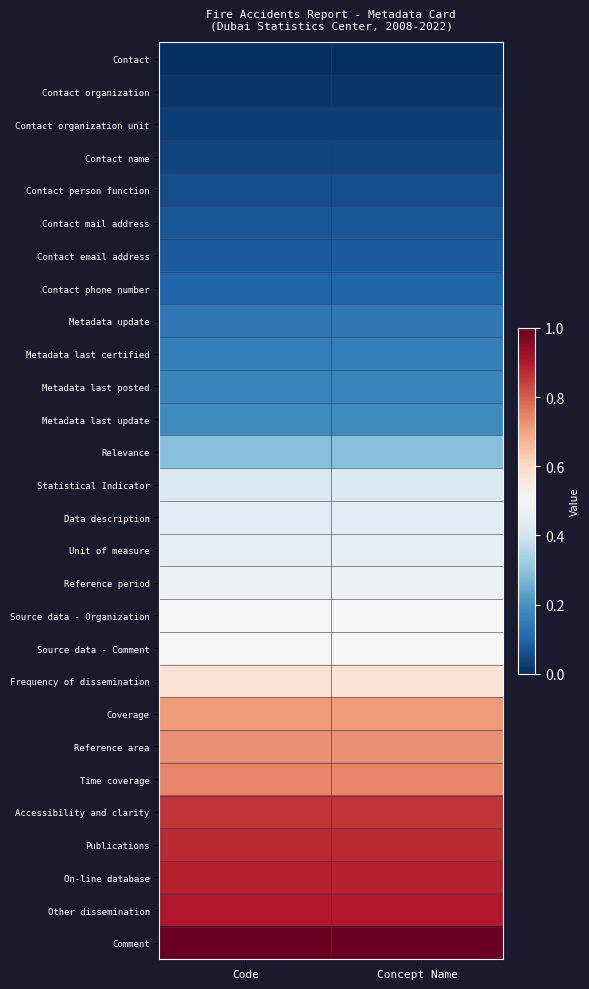

Which series has the largest total across all categories?

Comment